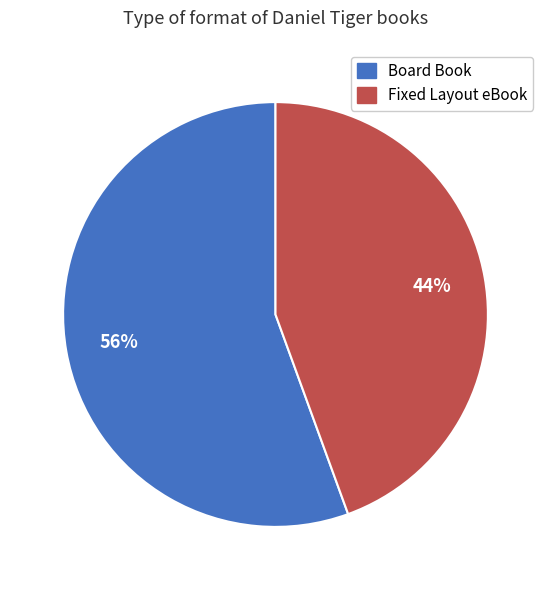

Rank the categories by value from highest to lowest.

Board Book, Fixed Layout eBook